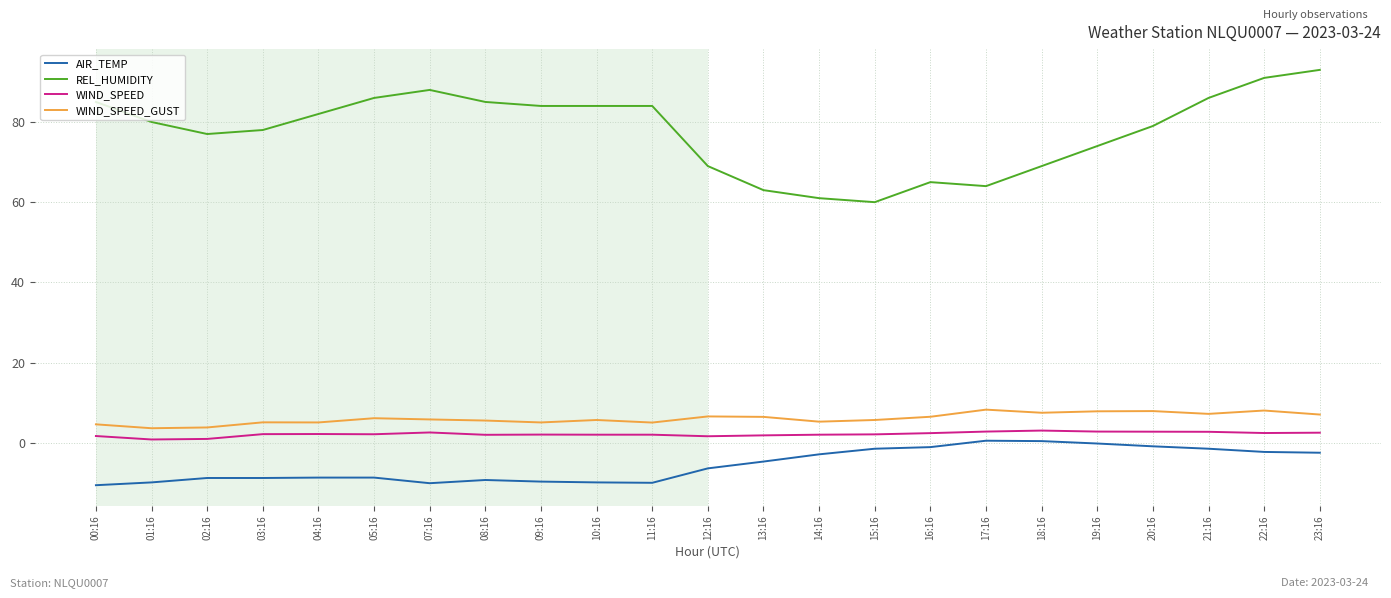

What is the difference between the second highest and minimum values in the WIND_SPEED series?

2.0